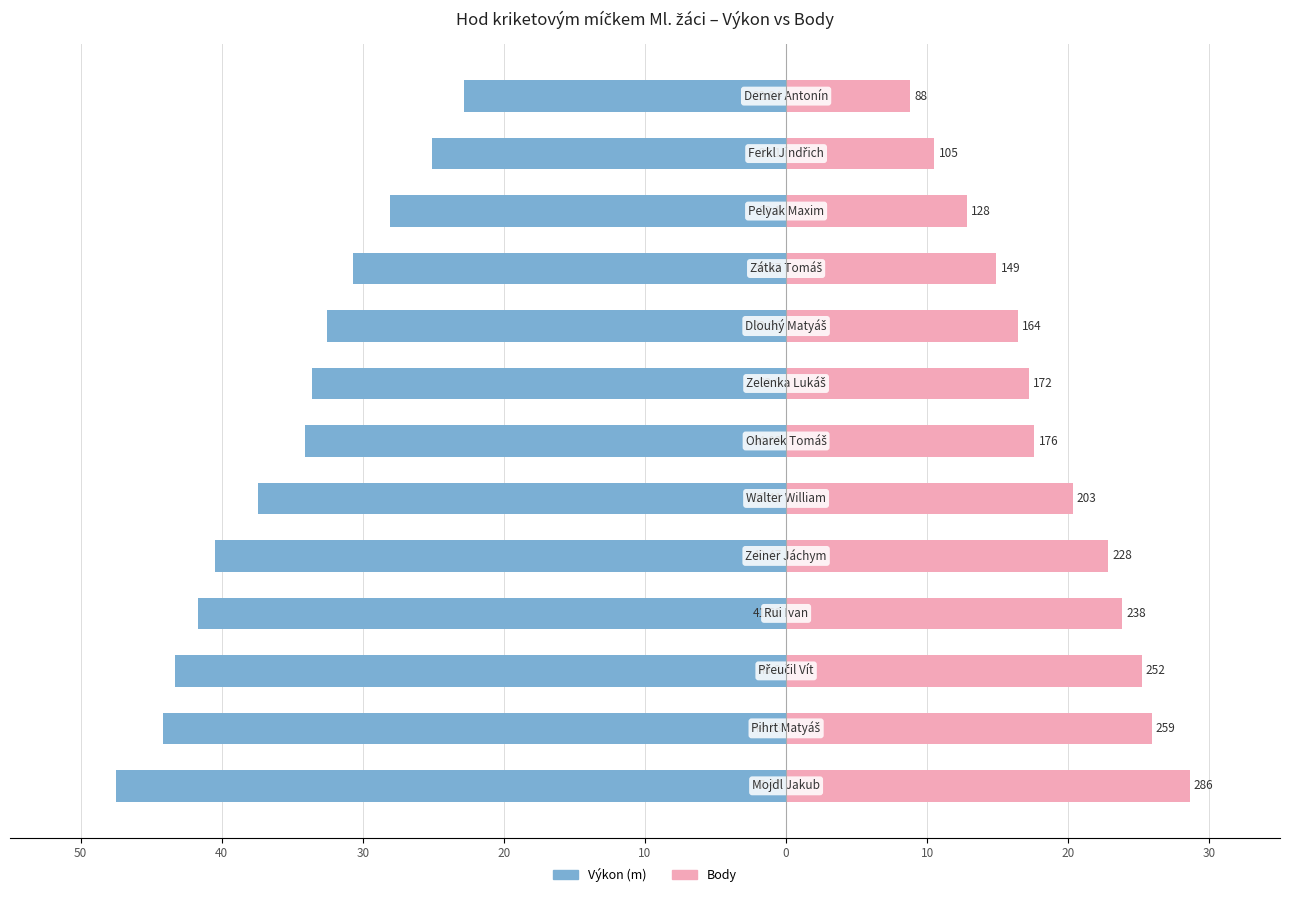

Which series has the largest range (max minus min)?

Výkon